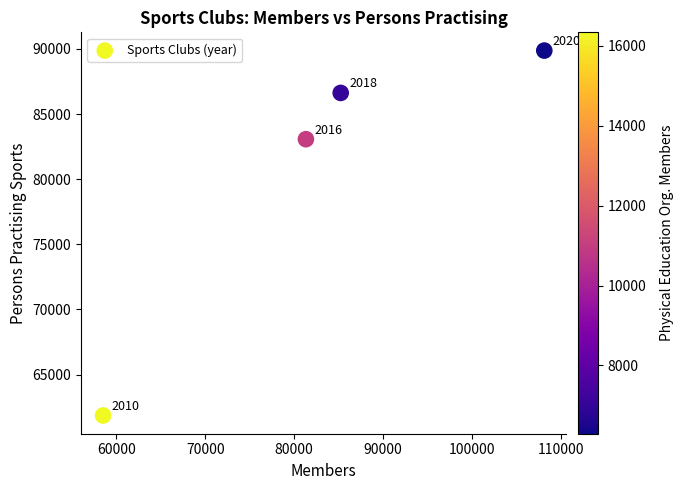

What Y value in the scatter plot is closest to 75865?

83069